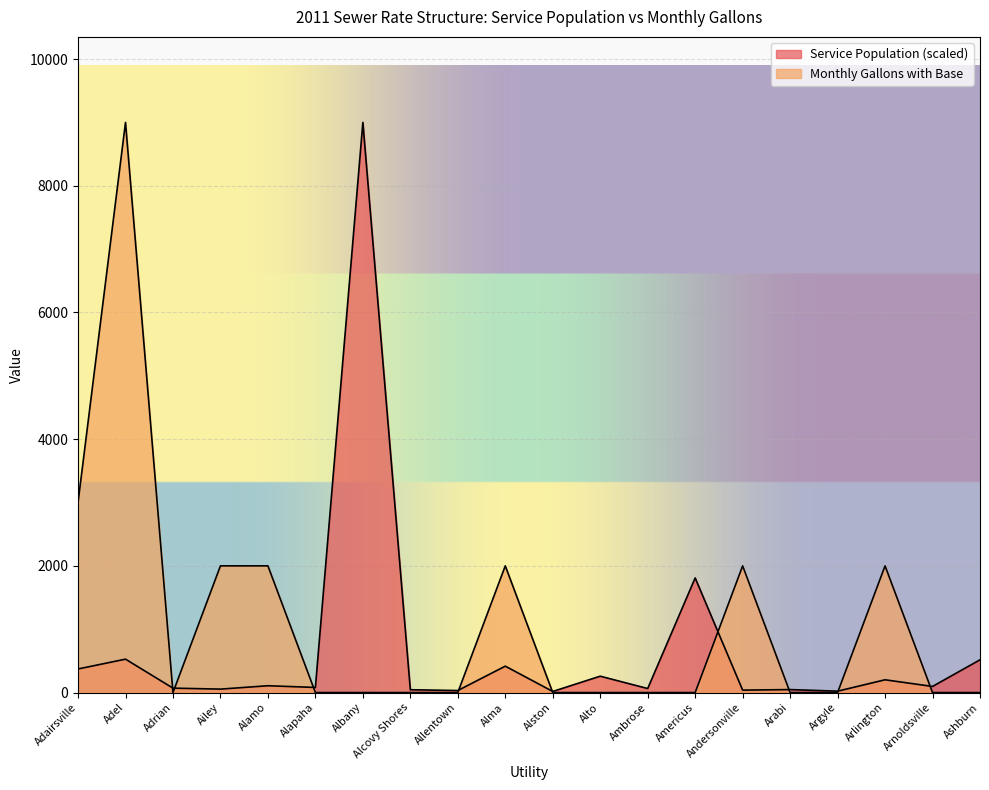

In Service Population, how many points are lower than both neighbors (excluding endpoints)?

8